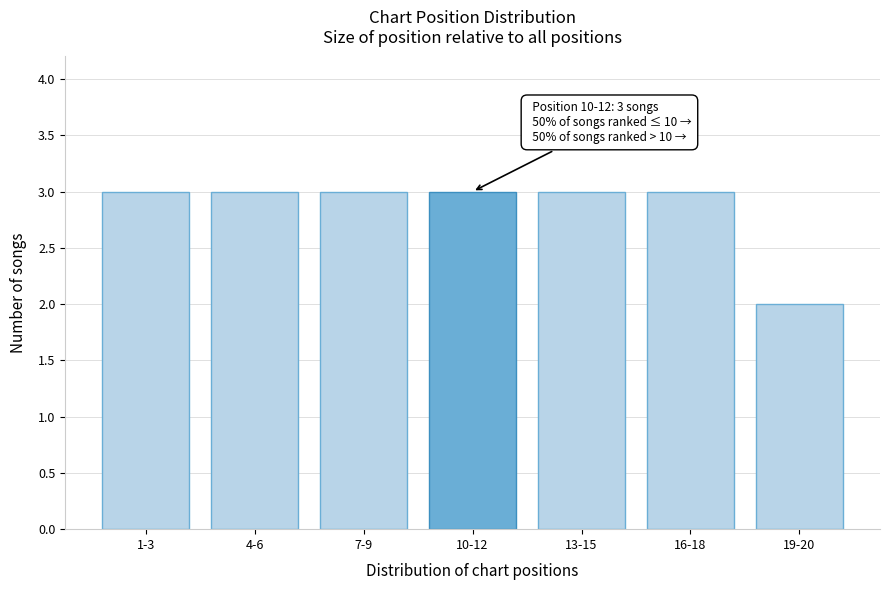

Reading right to left, what are all the values shown in this chart?

2	3	3	3	3	3	3